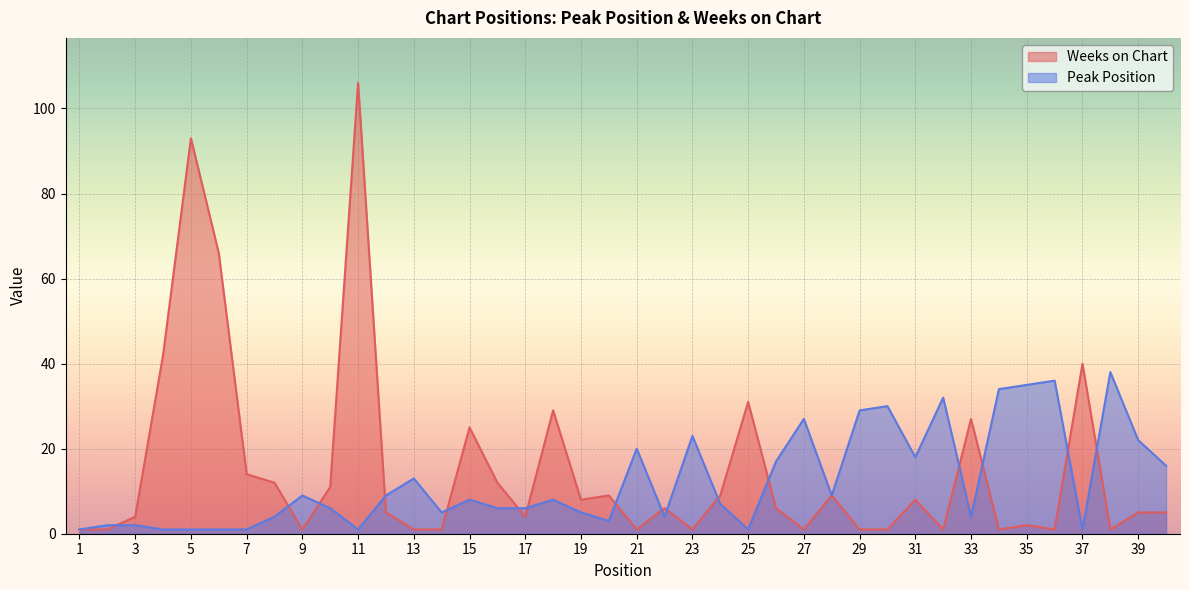

What is the difference between the highest and lowest values at 19?

3